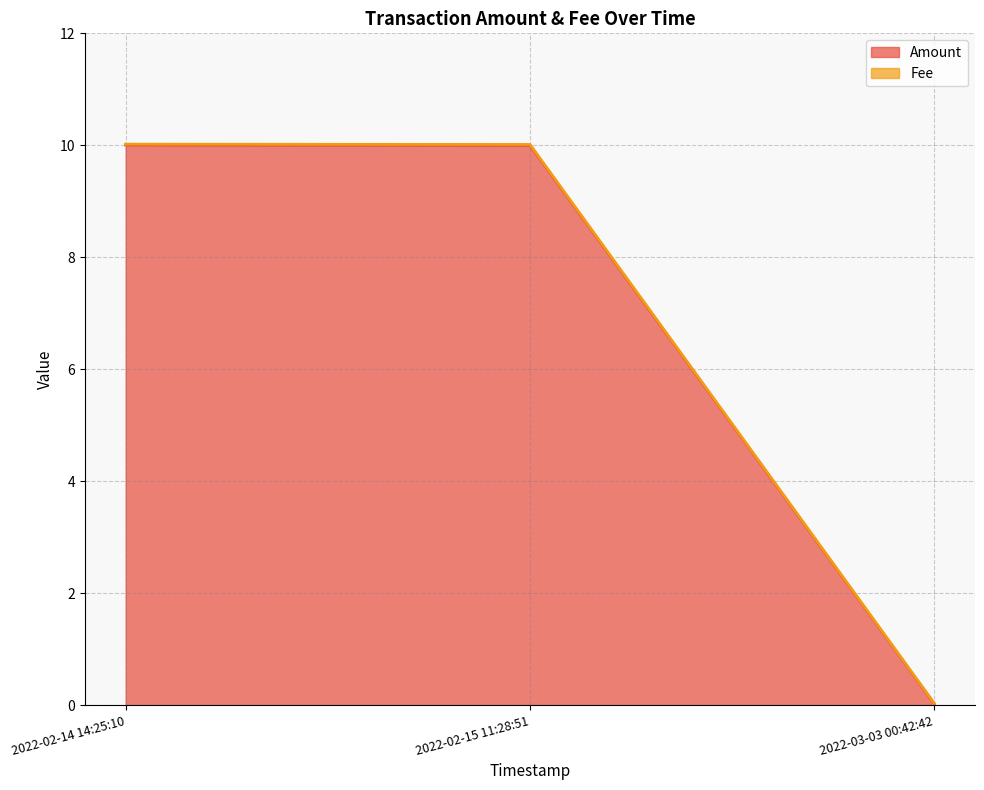

Reading left to right, list all the values displayed in this chart.

Amount: 2022-02-14 14:25:10=10.0	2022-02-15 11:28:51=10.0	2022-03-03 00:42:42=0.0
Fee: 2022-02-14 14:25:10=10.0	2022-02-15 11:28:51=10.0	2022-03-03 00:42:42=0.0